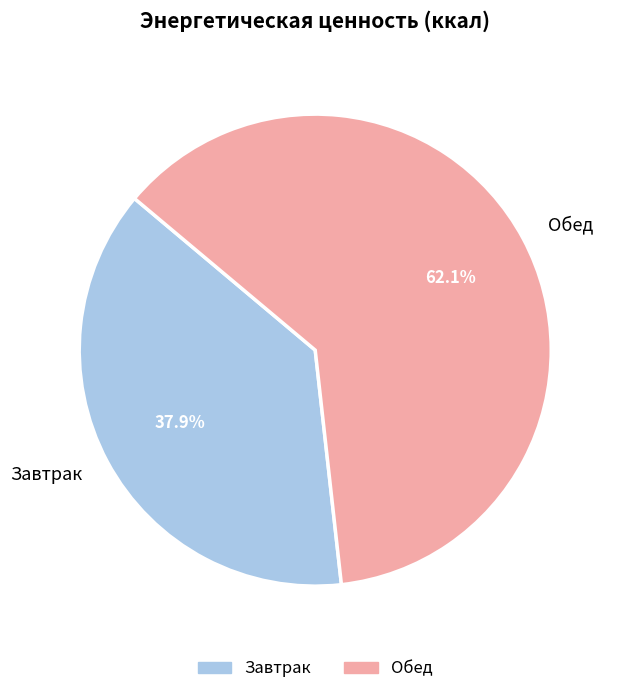

To the nearest percent, what is the average slice percentage?

50%